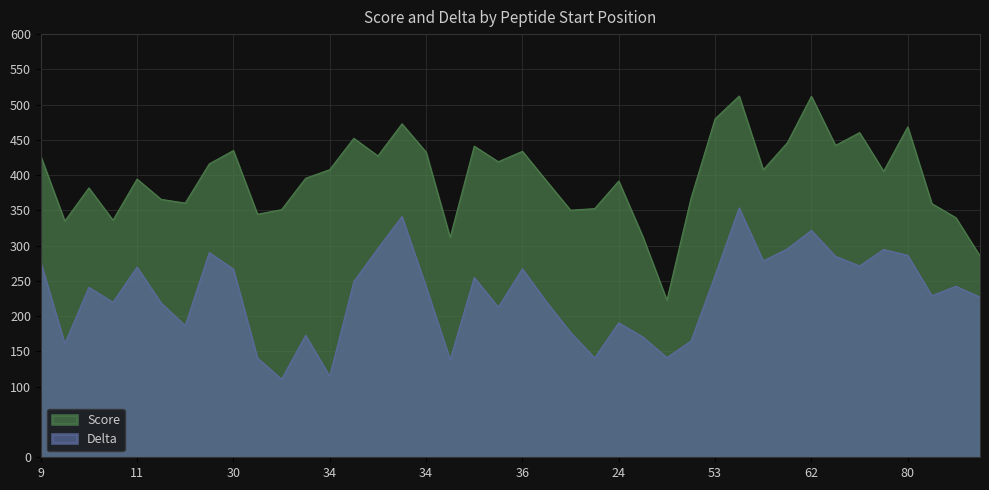

Is the value of Delta at 80 greater than the value of Score at 34?

No